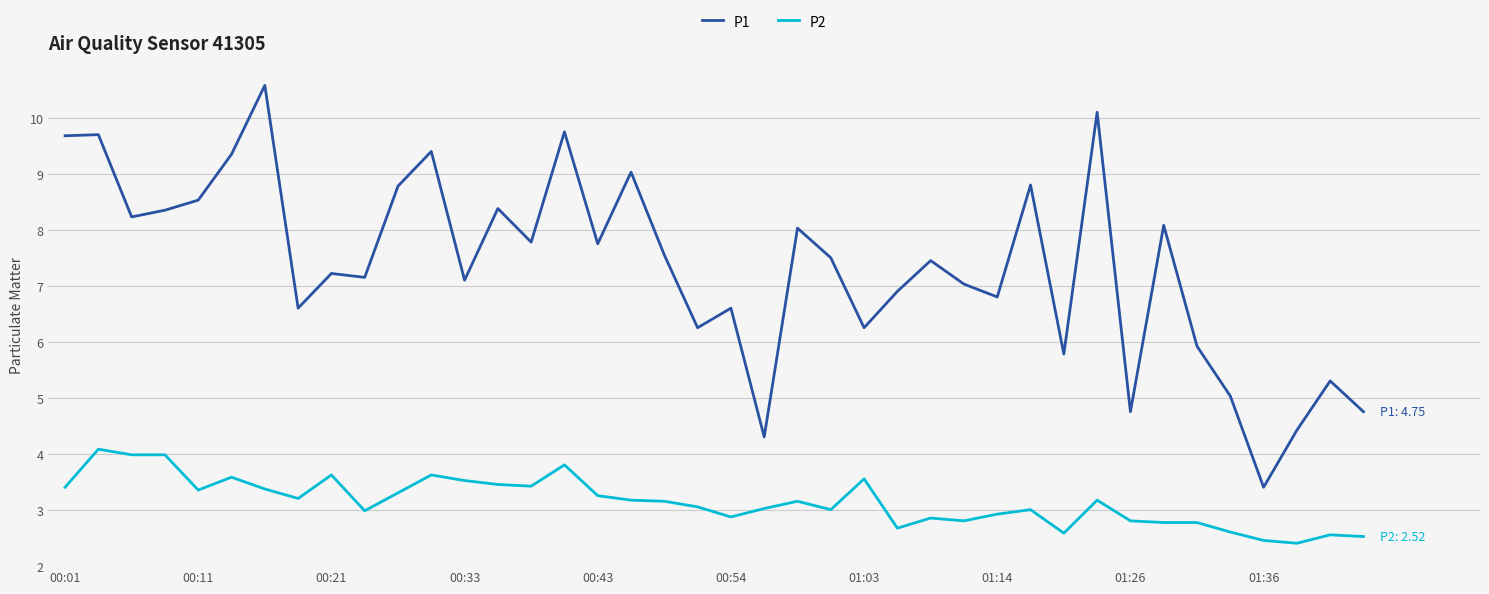

What is the smallest value displayed?

2.4